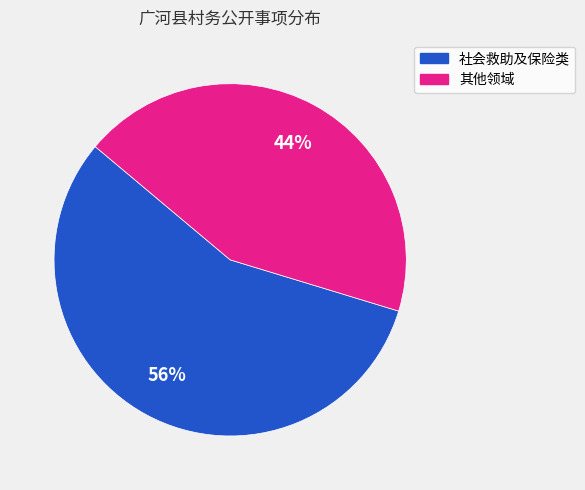

Is there a majority slice in this chart?

Yes